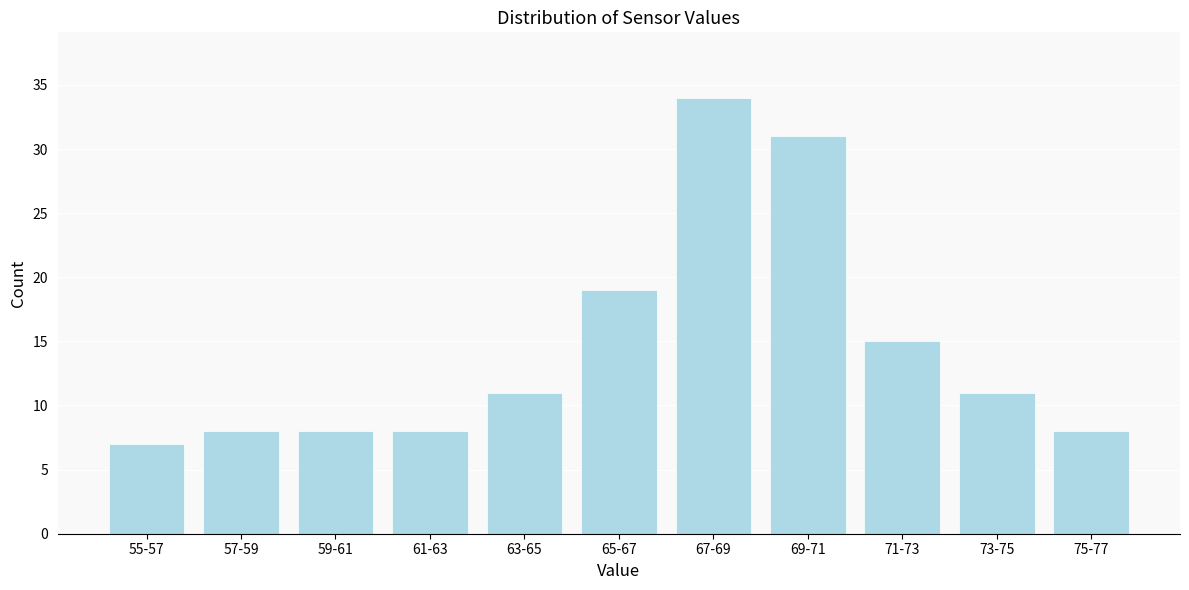

Reading left to right, what are all the values shown in this chart?

7	8	8	8	11	19	34	31	15	11	8